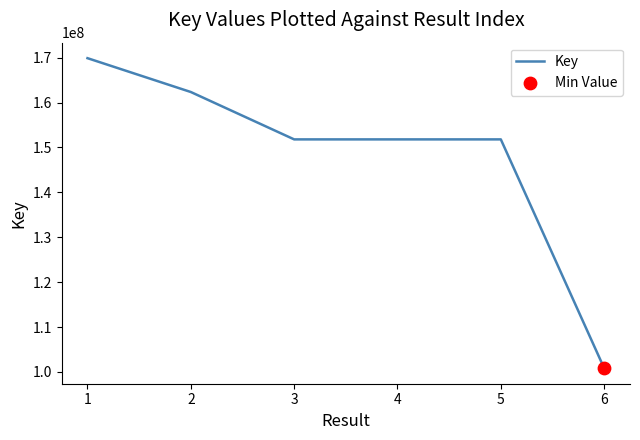

Between 4 and 1, which is larger?

1